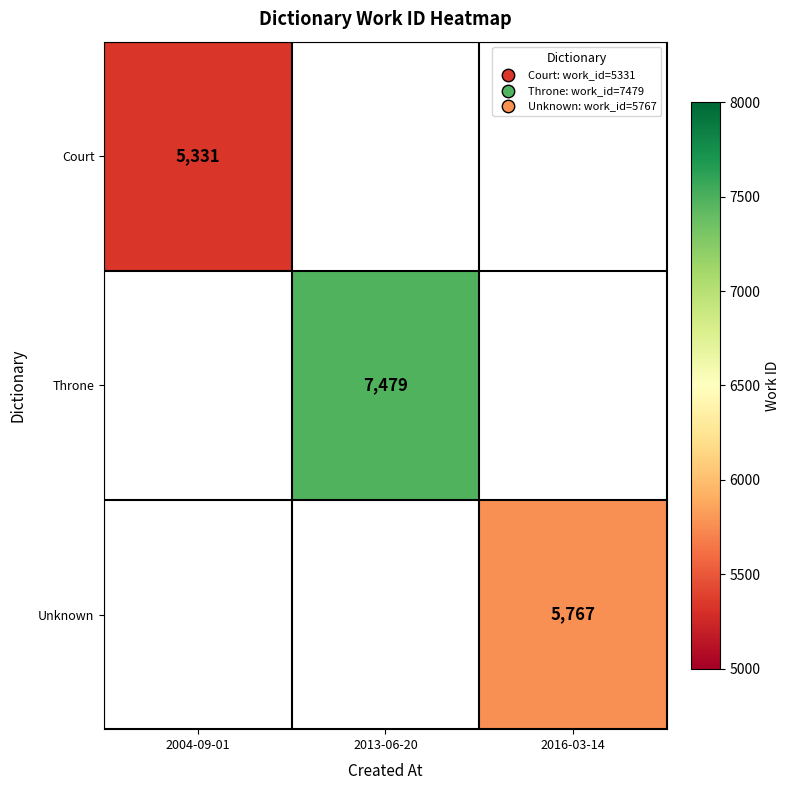

The value of Court at 2004-09-01 is 5331. True or false?

True